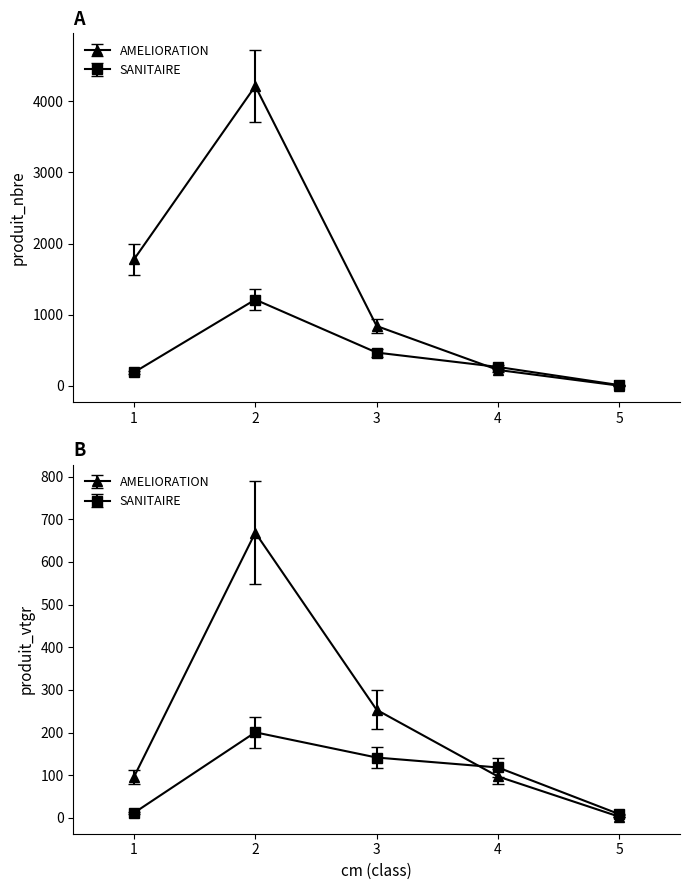

Rank the series by their average value, from lowest to highest.

SANITAIRE (produit_nbre), AMELIORATION (produit_nbre)